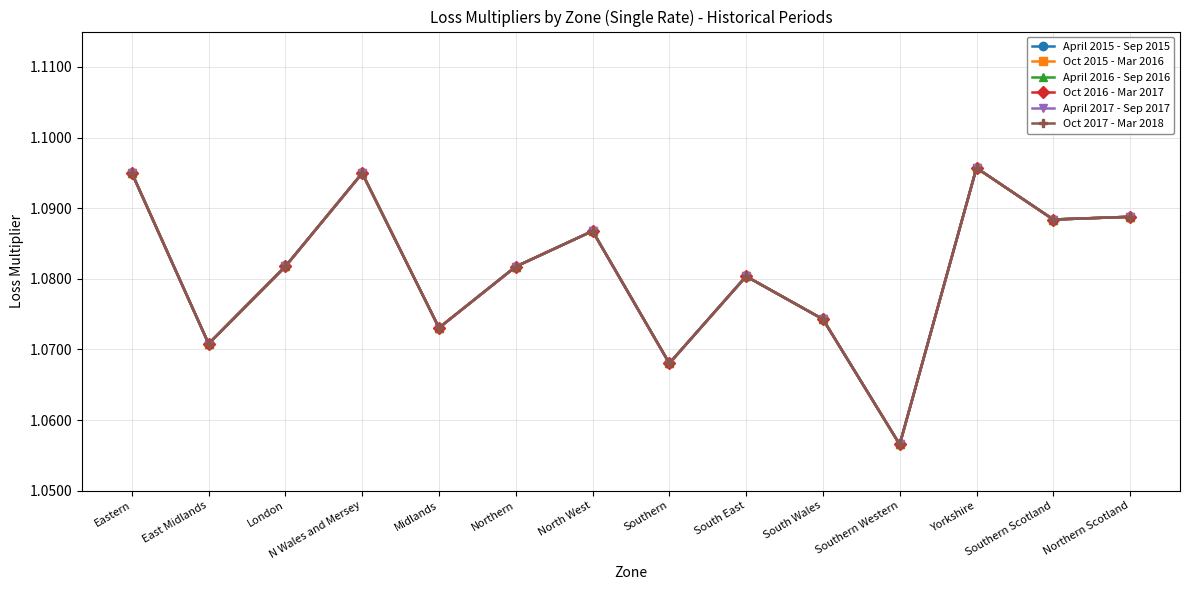

What is the average value of the Oct 2015 - Mar 2016 series?

1.1